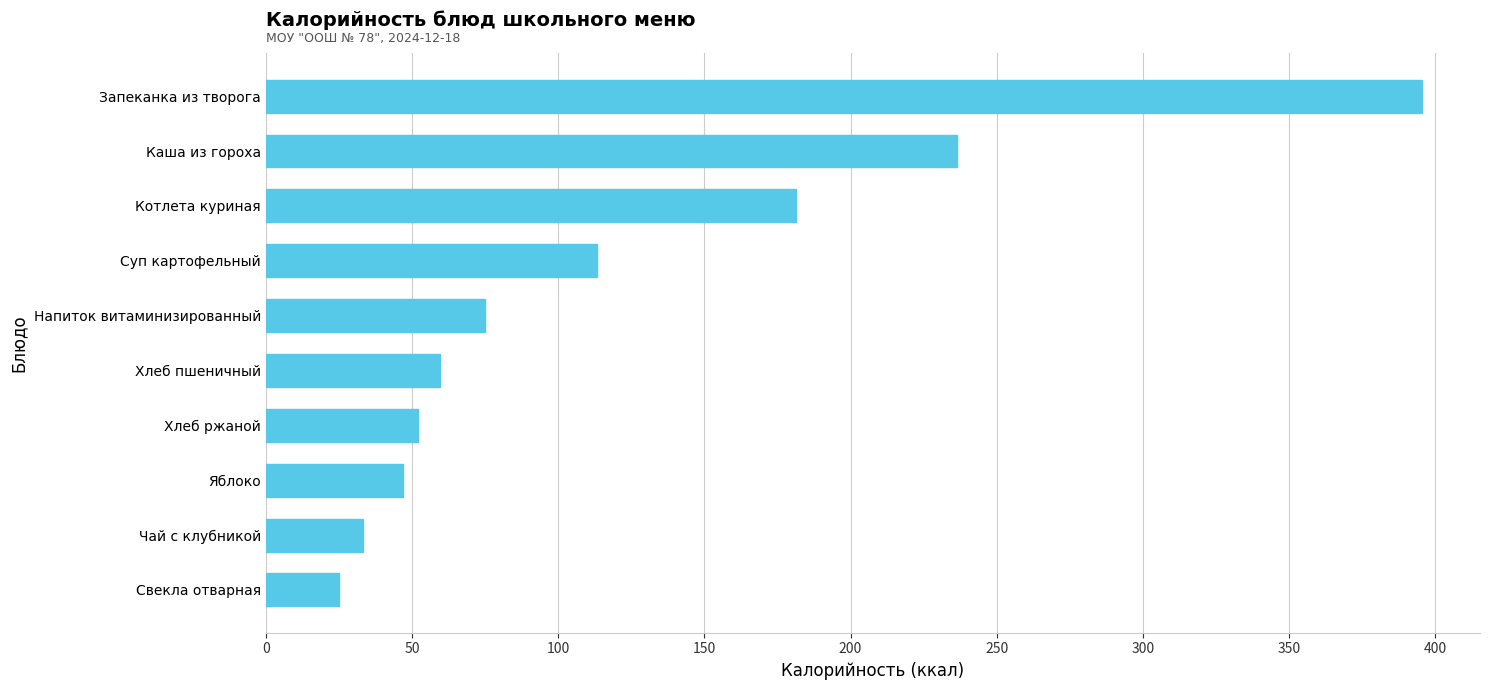

Count the number of data series in this chart.

1